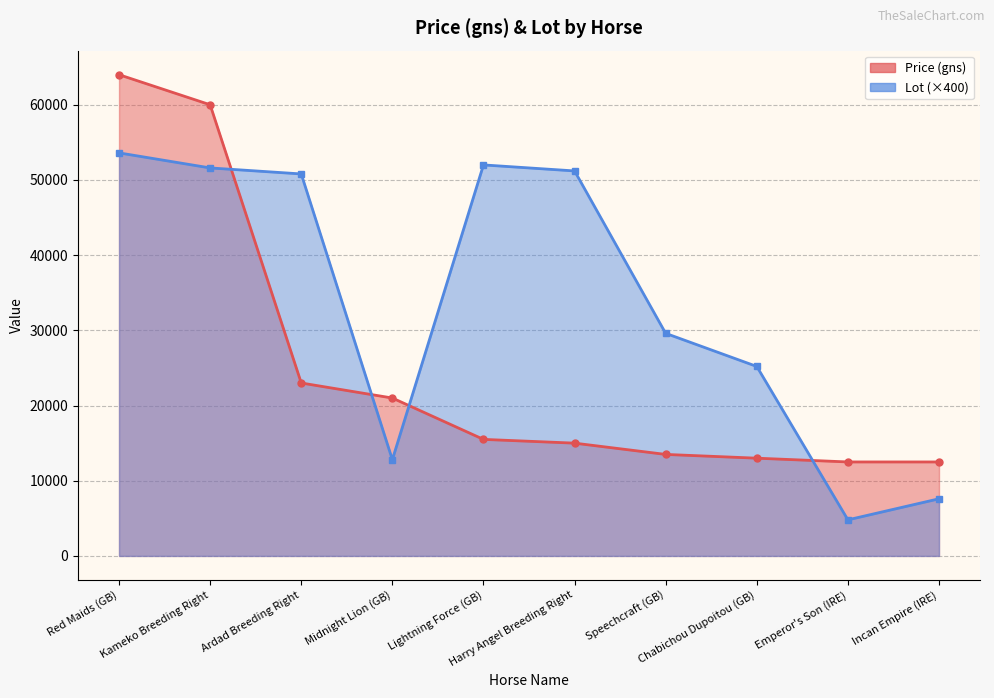

Reading left to right, list all the values displayed in this chart.

Price (gns): 64000	60000	23000	21000	15500	15000	13500	13000	12500	12500
Lot: 53600	51600	50800	12800	52000	51200	29600	25200	4800	7600